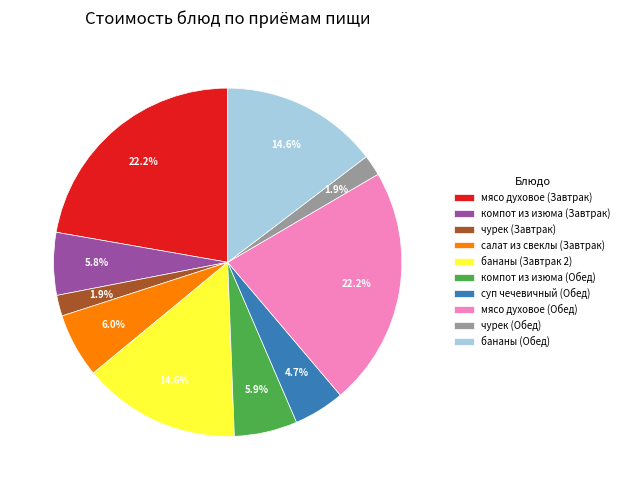

Is there a majority slice in this chart?

No